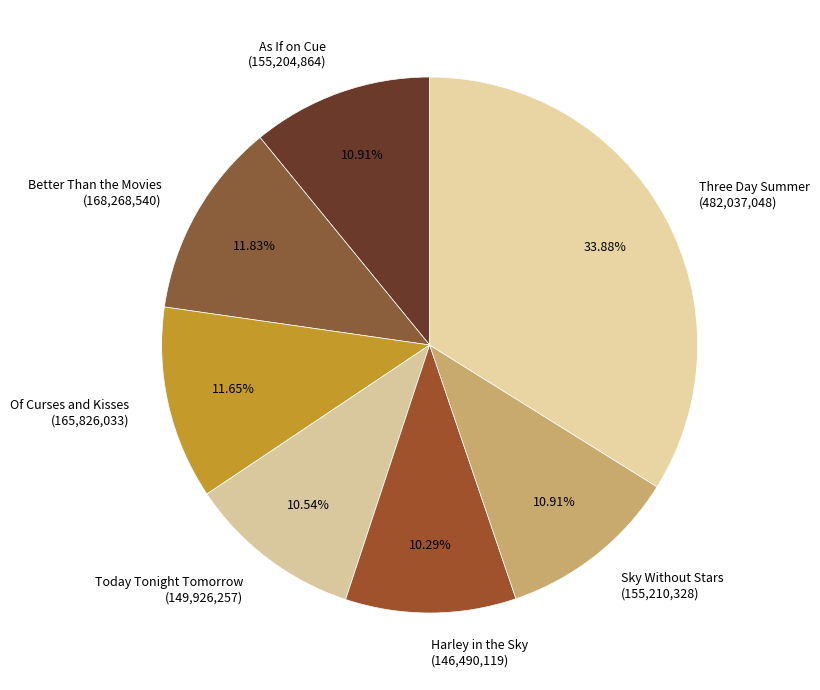

To the nearest percent, what is the average slice percentage?

14%